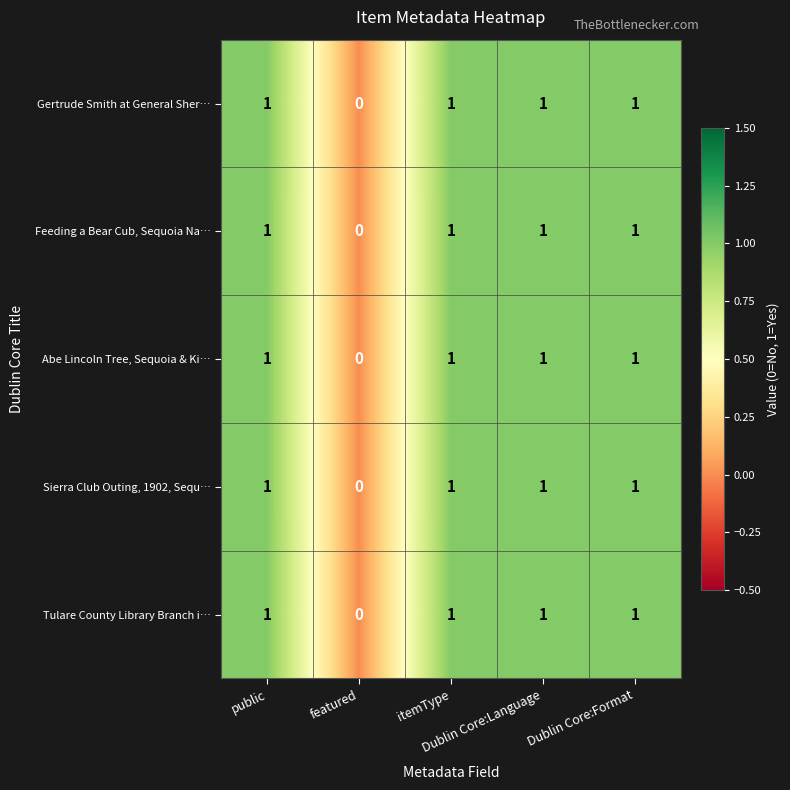

How many Feeding a Bear Cub, Sequoia Na… values are between 1 and 2?

4